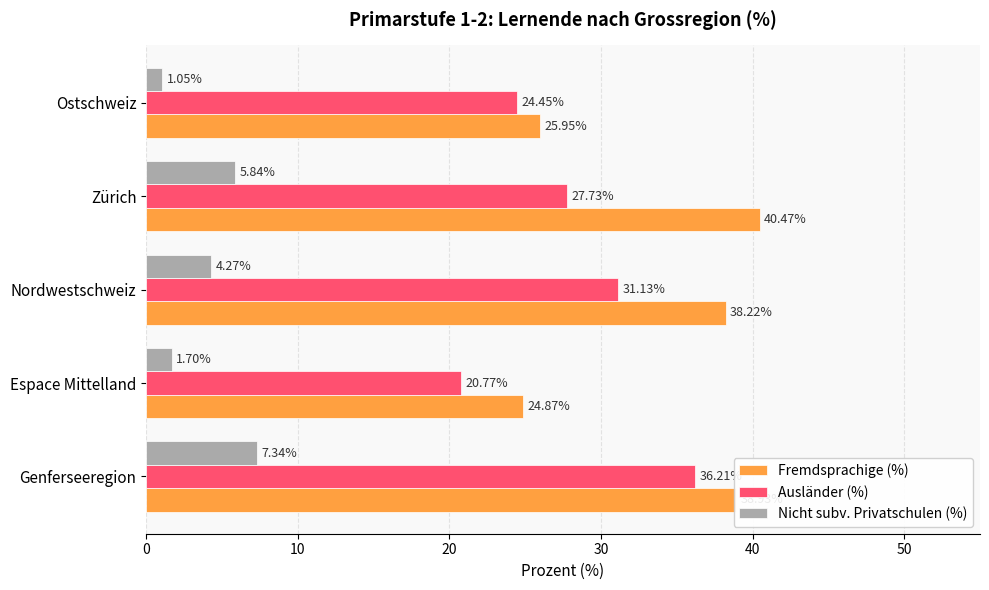

Which category has the lowest value in the Fremdsprachige (%) series?

Espace Mittelland